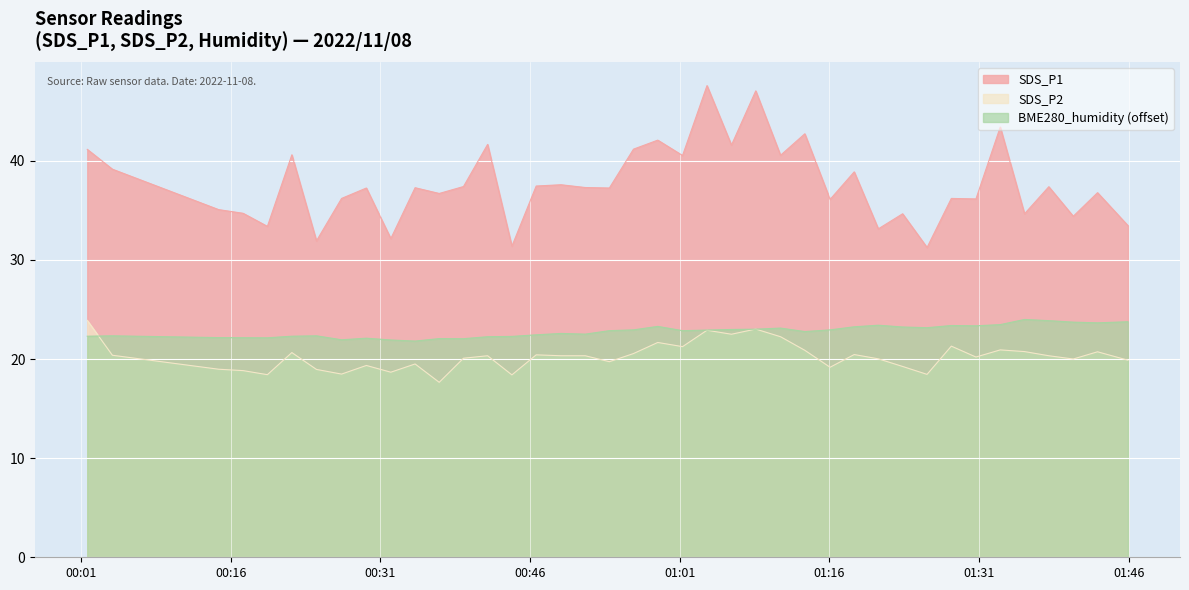

What is the lowest value of the BME280_humidity (offset) series?

21.8